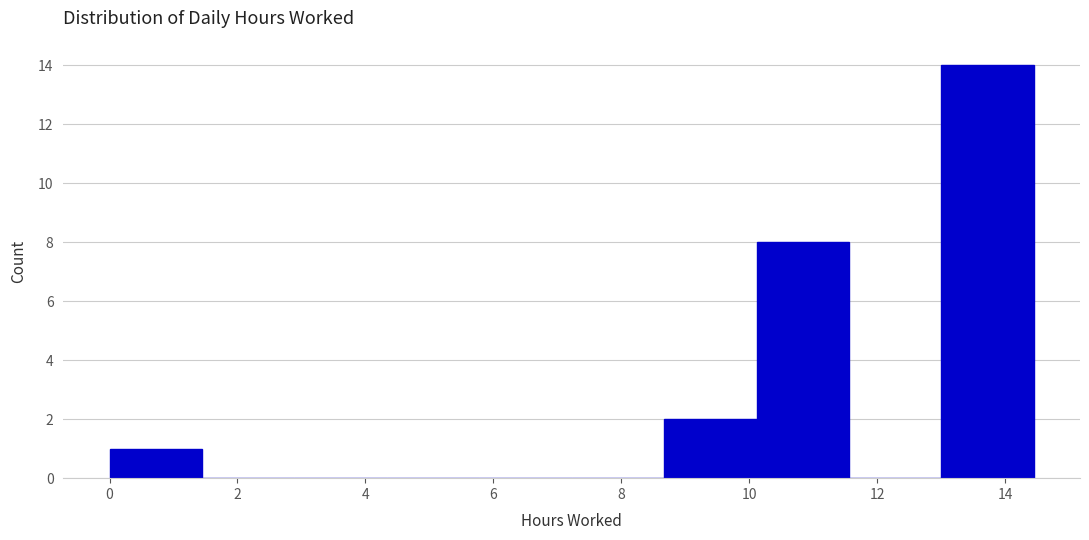

What is the height of the bar covering 10.2 to 11.6 on the x-axis? Neither the bar edges nor the heights are printed on the chart, so give them approximately, as read against the axes.

8